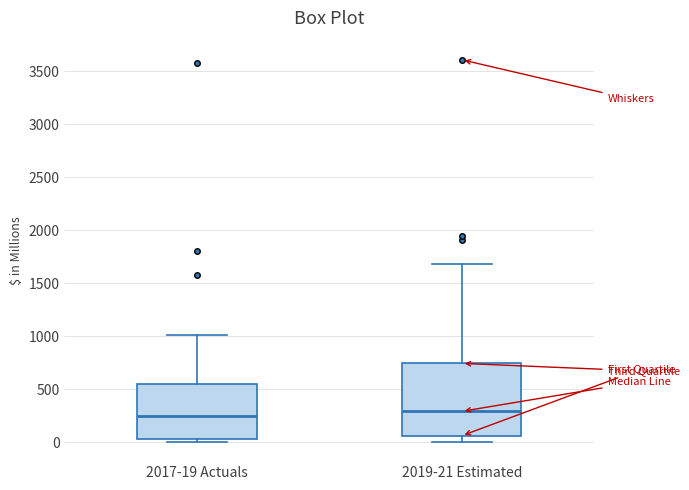

Comparing the boxes themselves (not the whiskers), which one is the tallest?

2019-21 Estimated